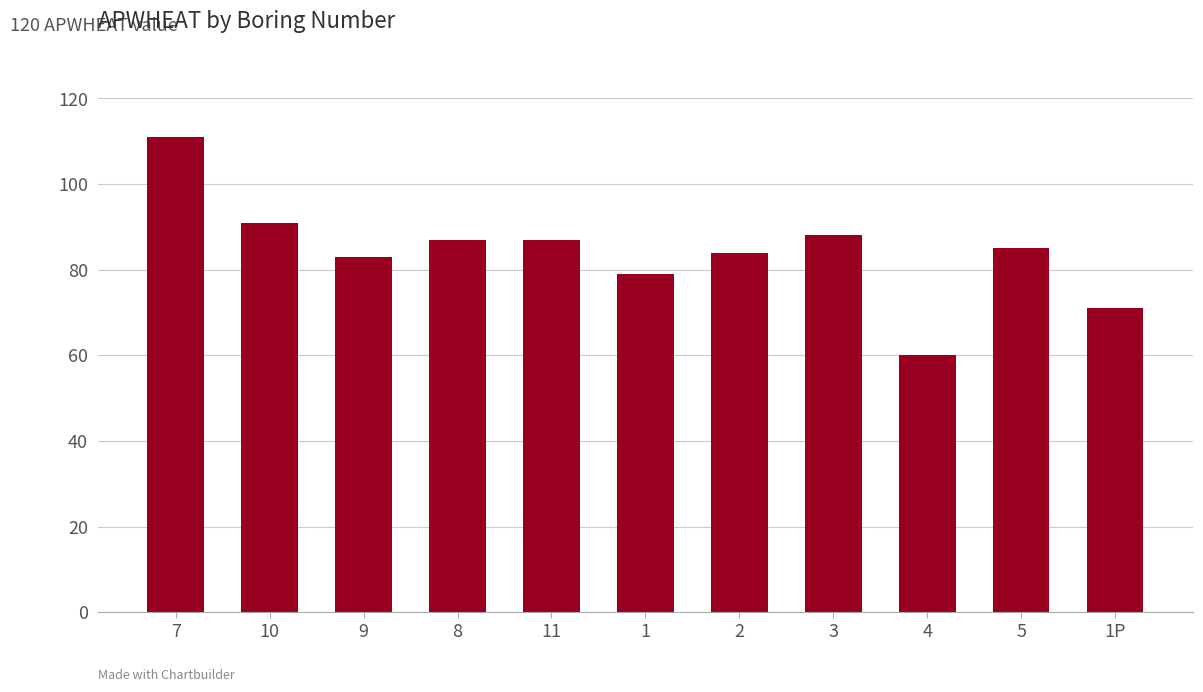

What is the change in value from 9 to 2?

+1